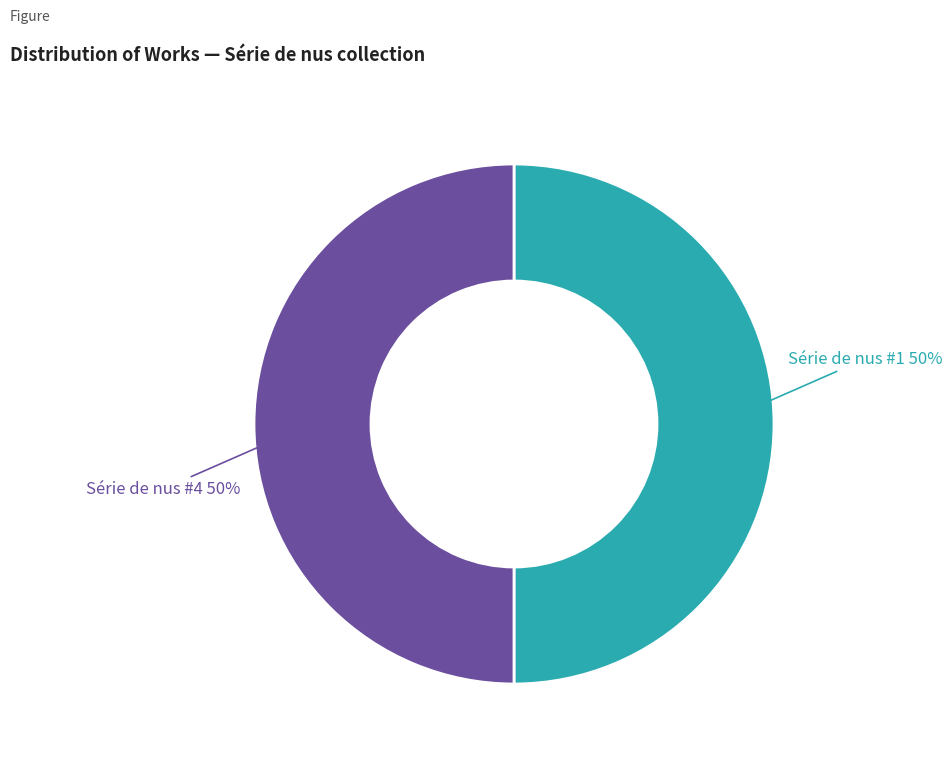

How many slices are in this pie chart?

2